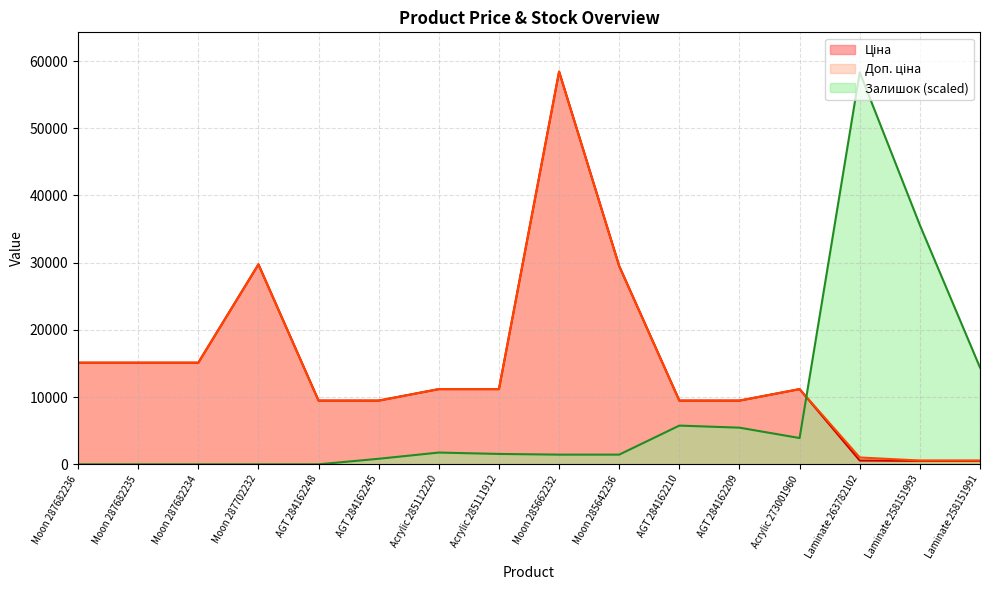

The Доп. ціна series shows 5142.6 at AGT 284162210. True or false?

False